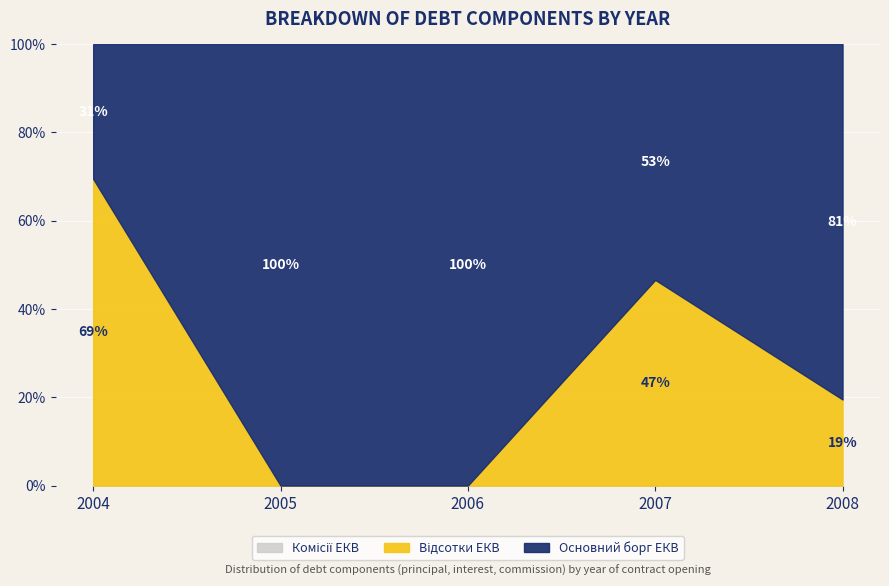

List the labels in order of Комісії ЕКВ value, smallest first.

2004, 2007, 2008